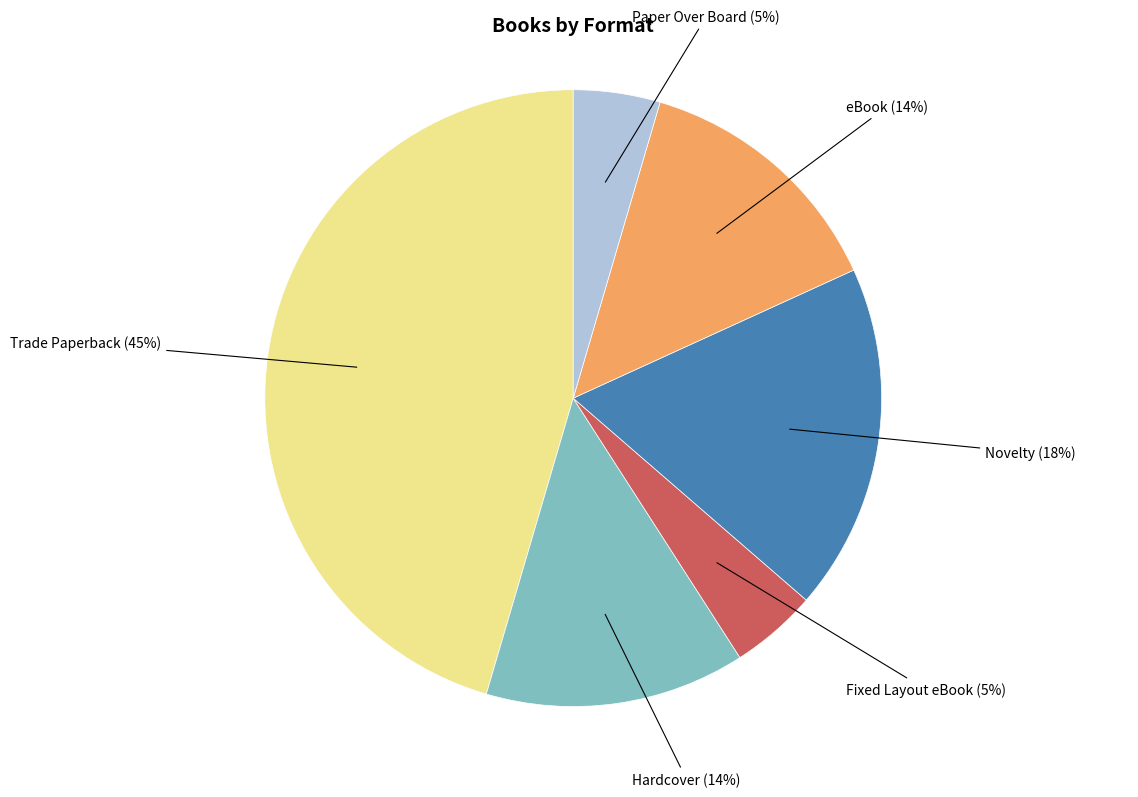

The eBook slice represents 28% of the pie. True or false?

False